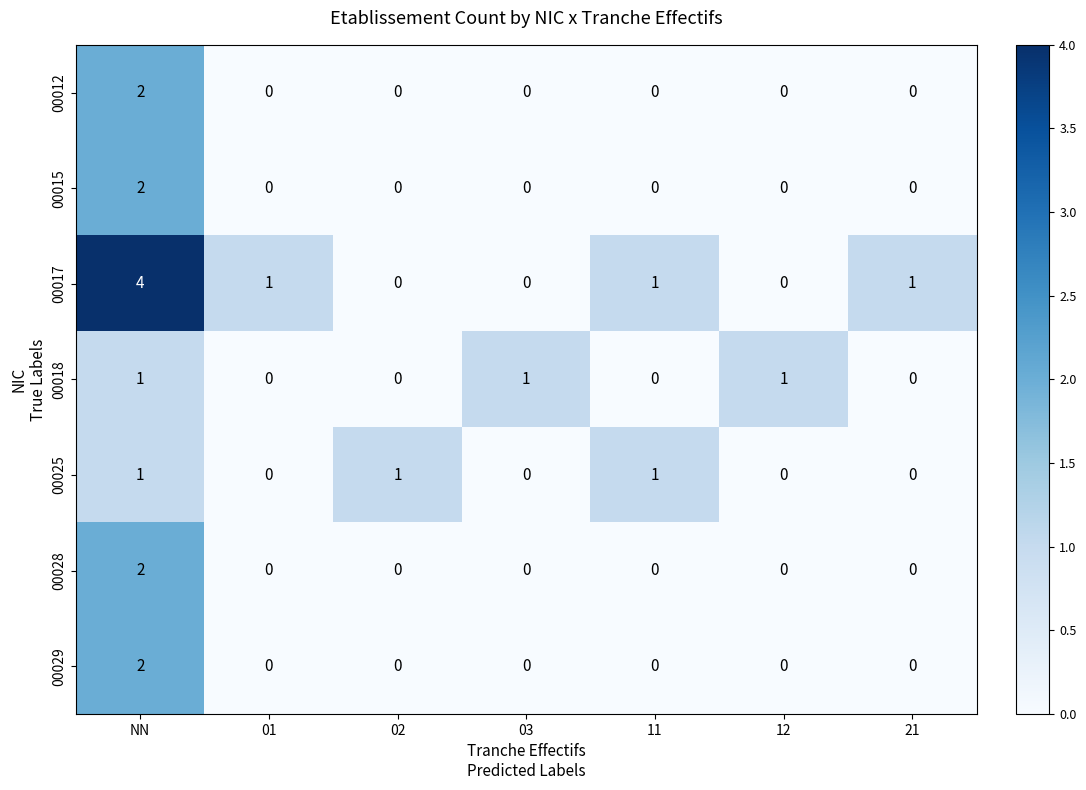

Which series has the largest range (max minus min)?

00017